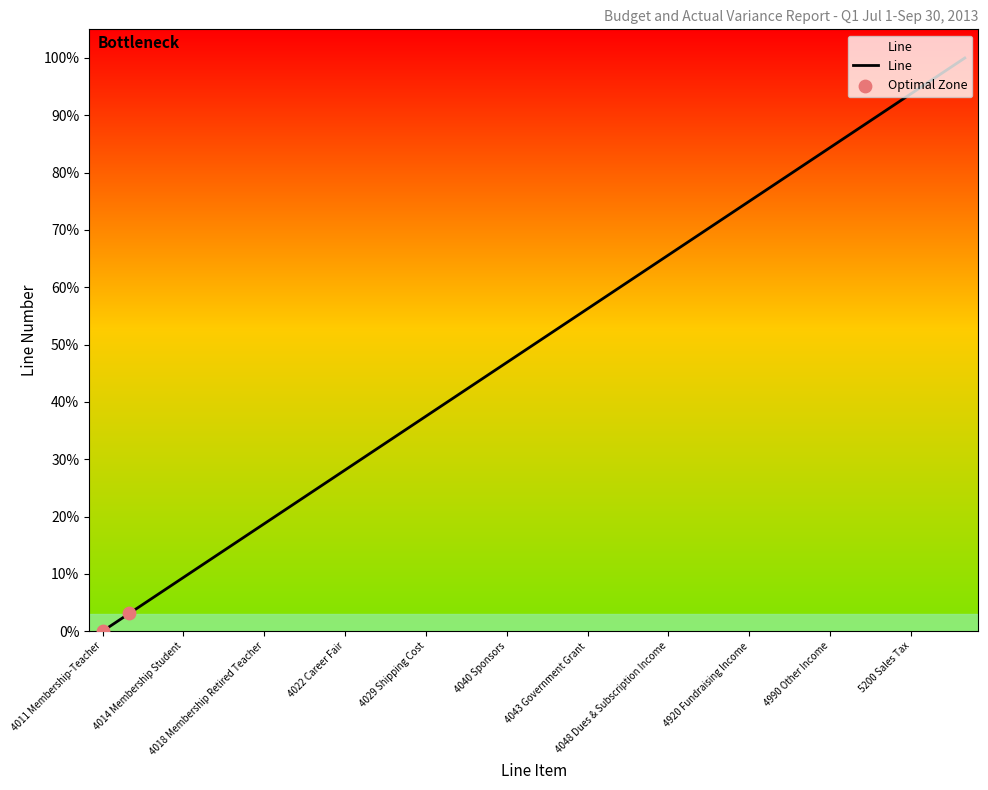

What is the maximum value shown in the chart?

100.0